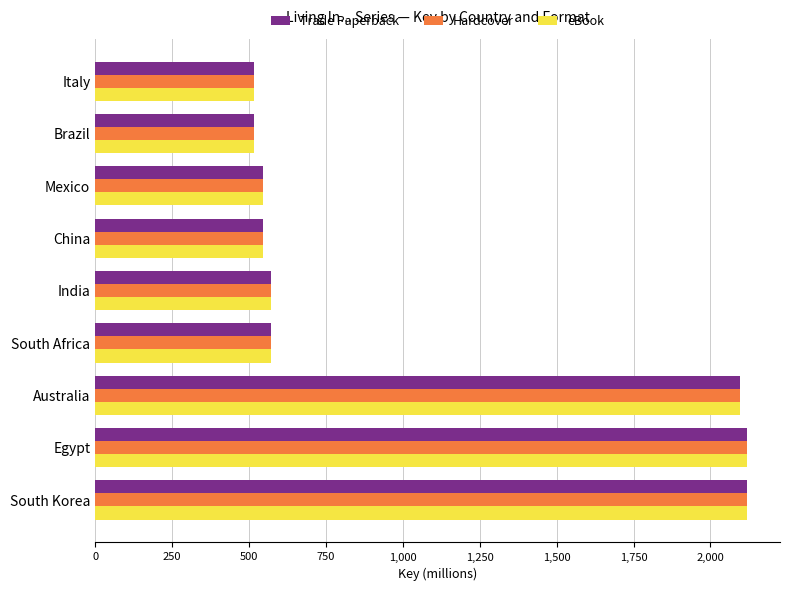

What is the minimum value shown in the chart?

514.6